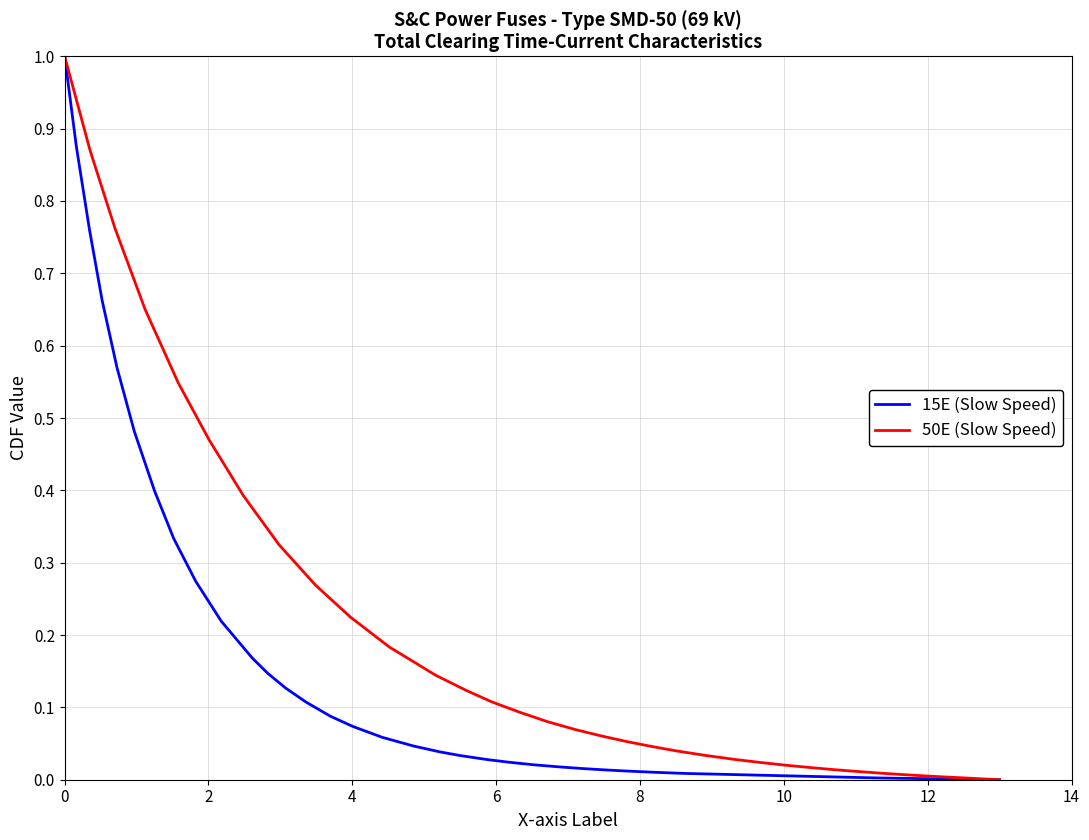

What is the maximum value for 15E (Slow Speed)?

1.0